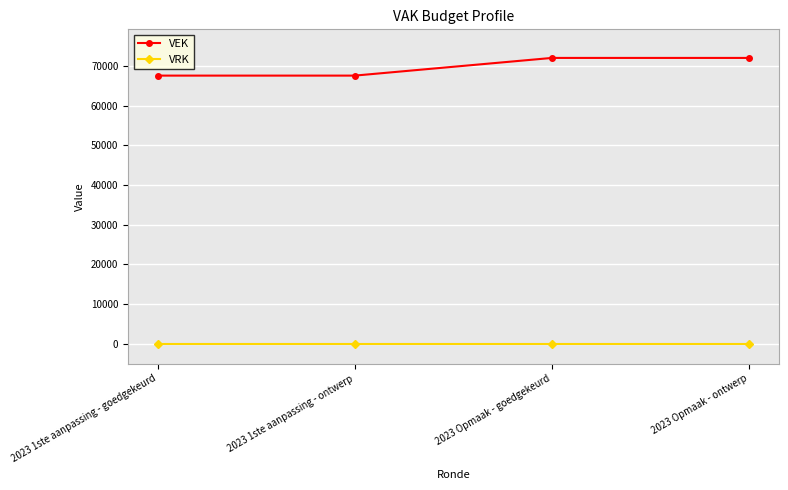

True or false: VRK and VEK intersect in this chart.

False